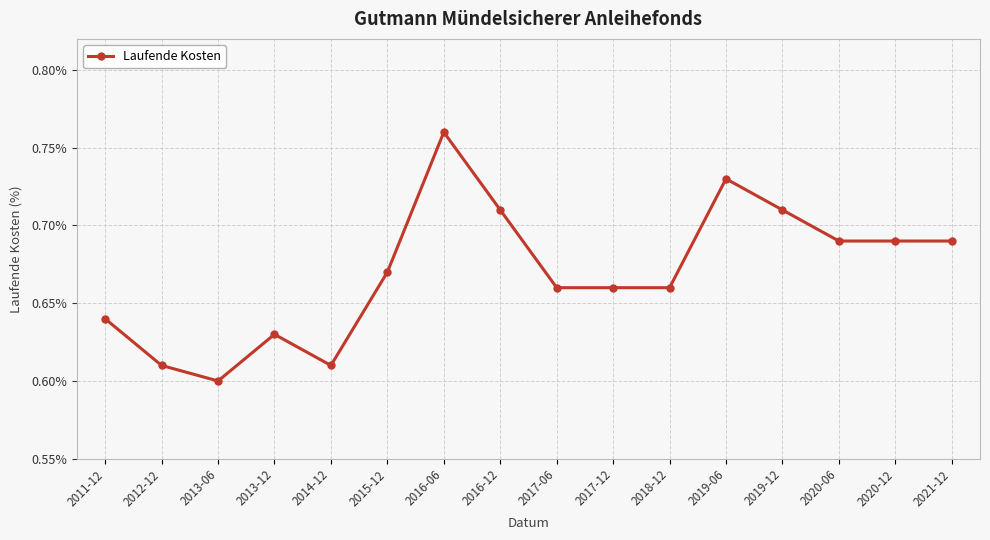

At which category does the data reach its first local valley?

2013-06